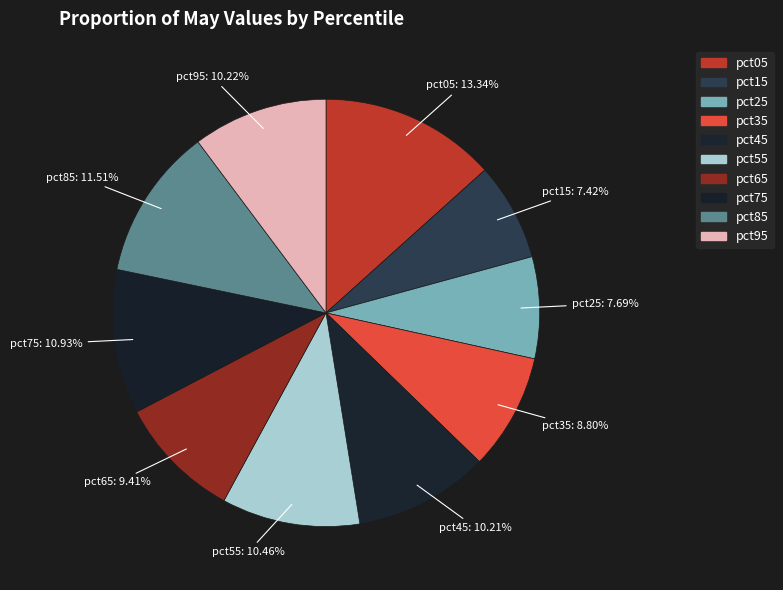

Do pct95 and pct65 together represent more than half of the pie?

No